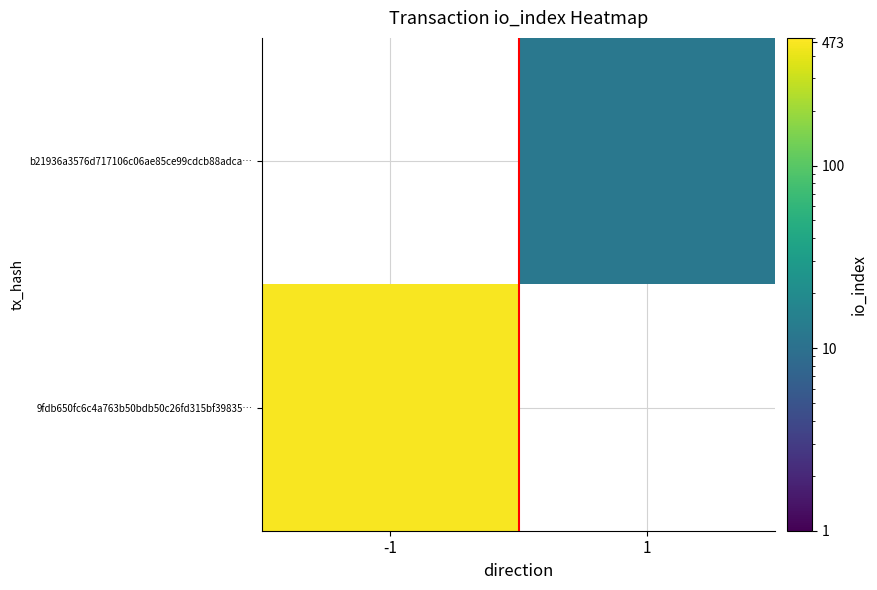

At which category does the chart reach its peak across all series?

-1